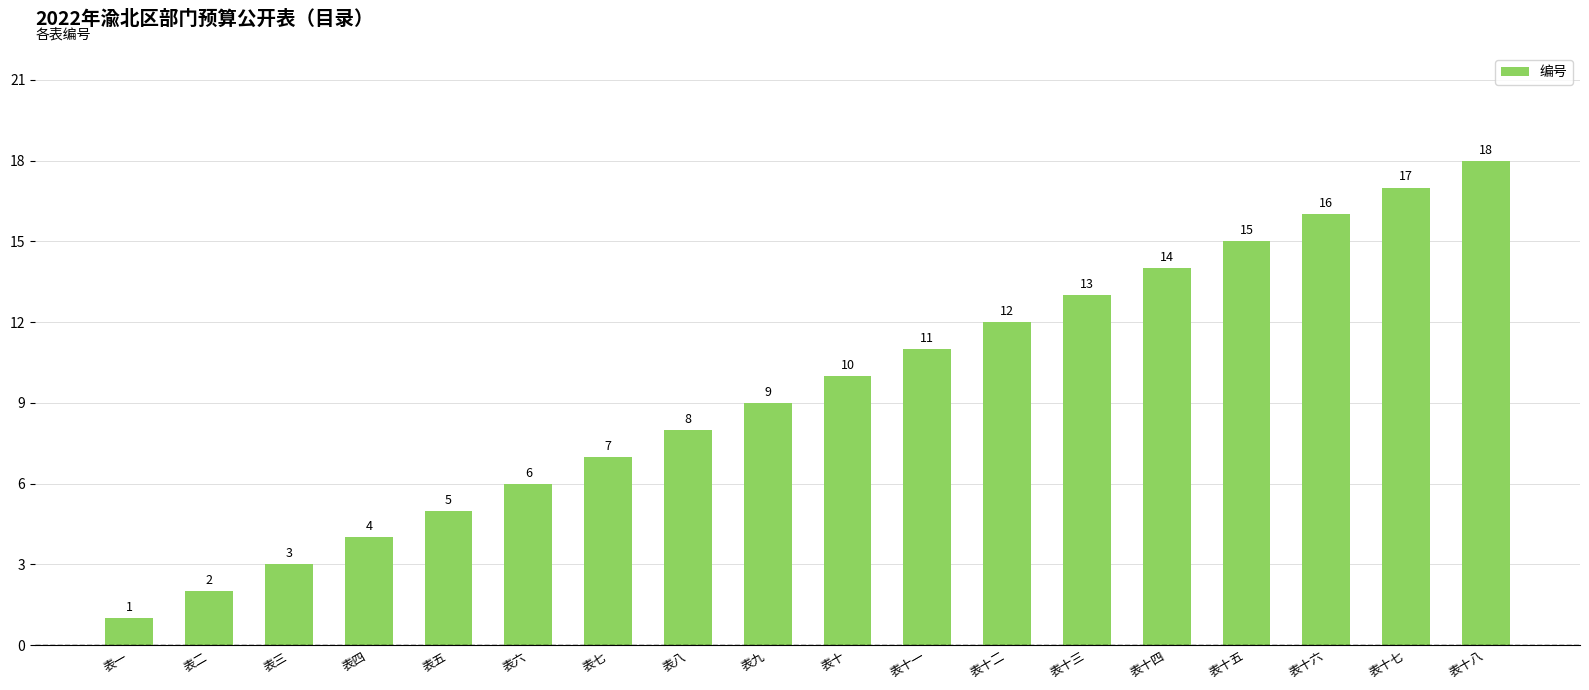

Which label corresponds to the smallest value in the chart?

表一